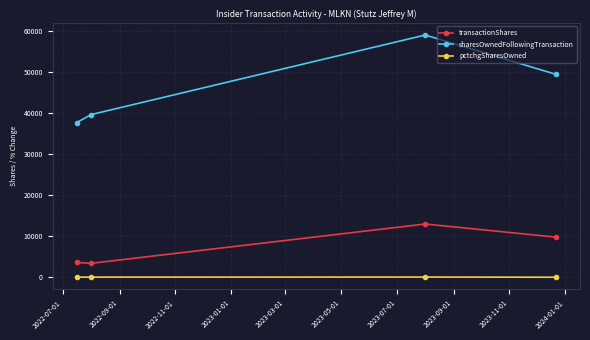

List the series in order of their peak value, lowest first.

pctchgSharesOwned, transactionShares, sharesOwnedFollowingTransaction